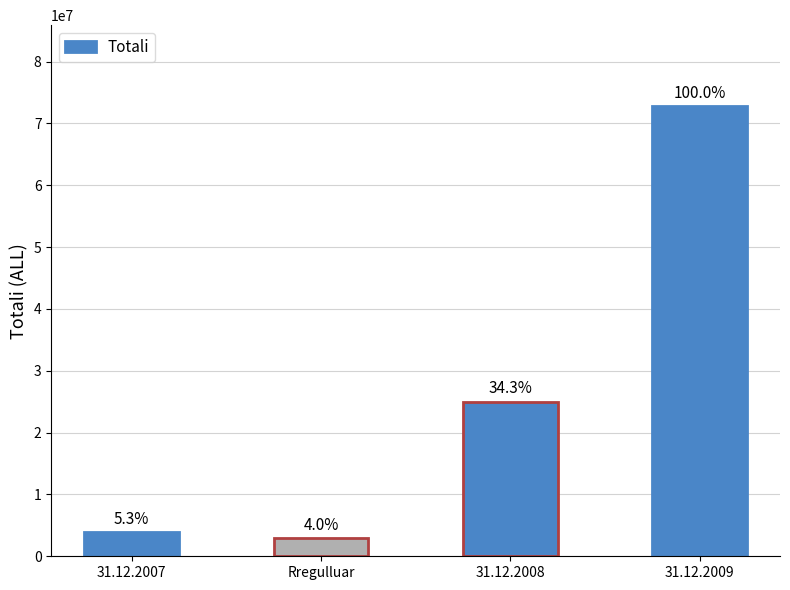

List the labels in order of value, largest first.

31.12.2009, 31.12.2008, 31.12.2007, Rregulluar